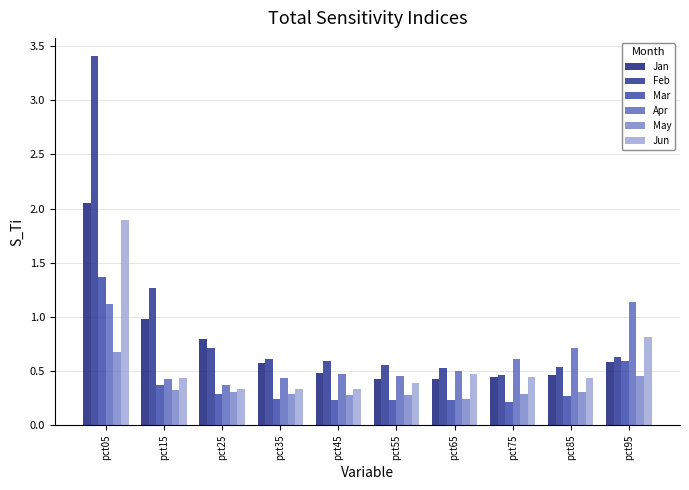

What is the sum of all May values?

3.4